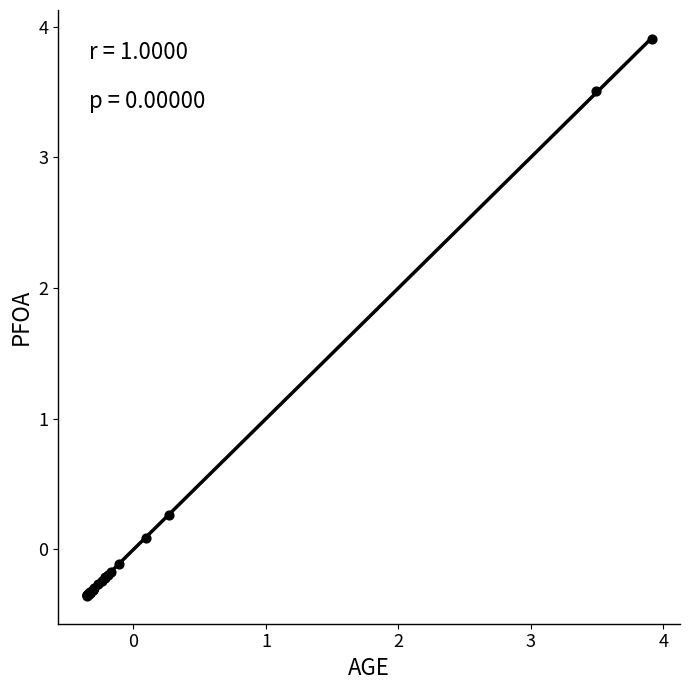

What Y value in the scatter plot is closest to 1?

0.3